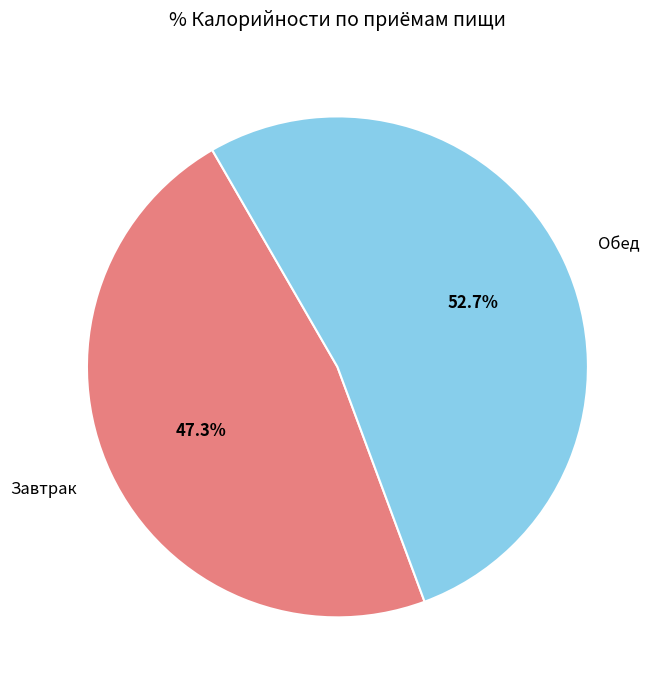

Which category has the biggest portion of the pie?

Обед